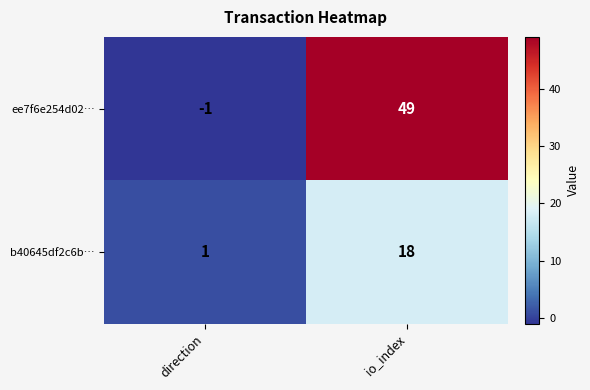

What is the average value of the b40645df2c6b… series?

10